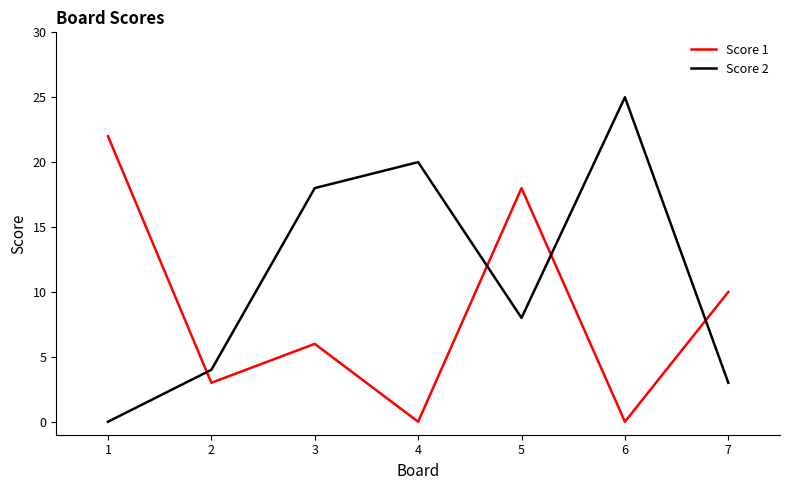

In Score 1, how many points are higher than both neighbors (excluding endpoints)?

2